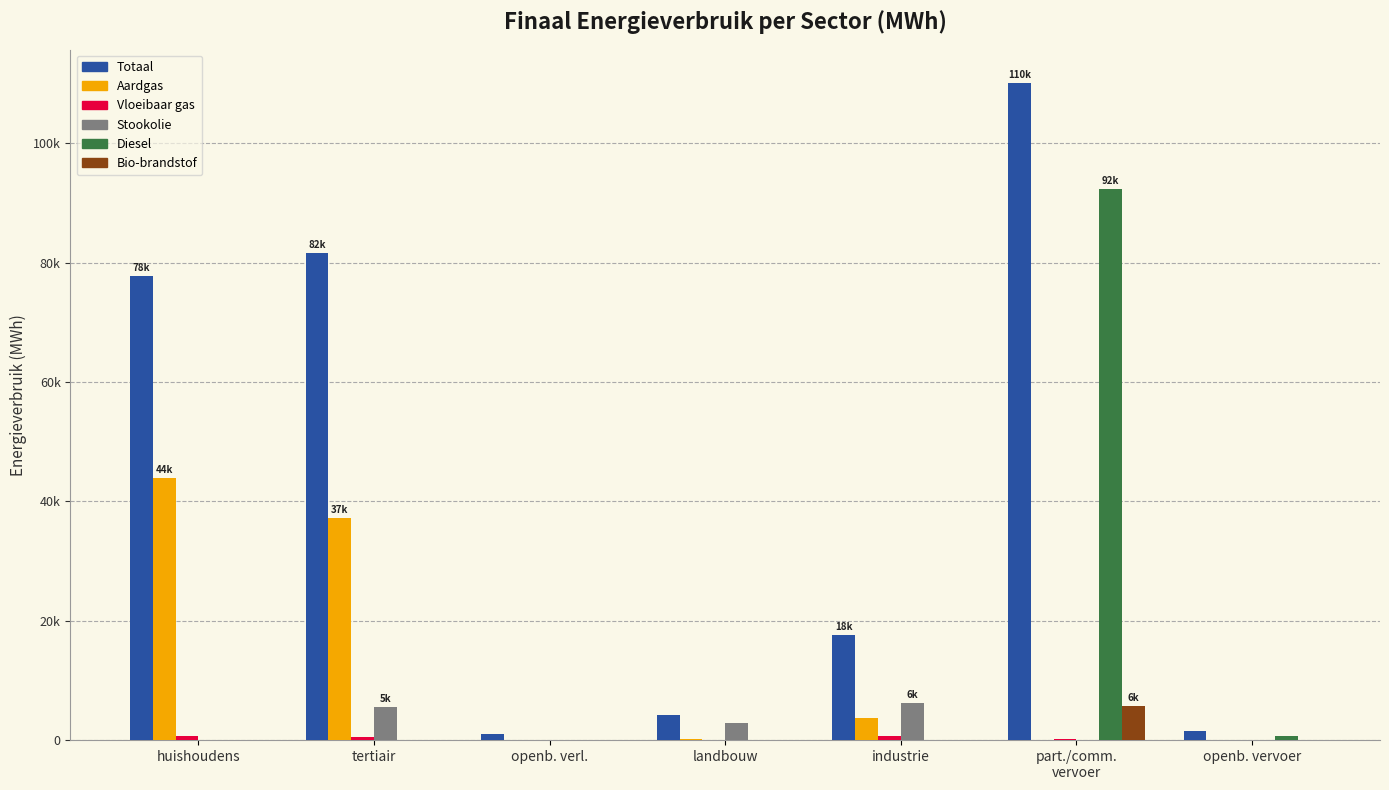

Are the bars horizontal?

No